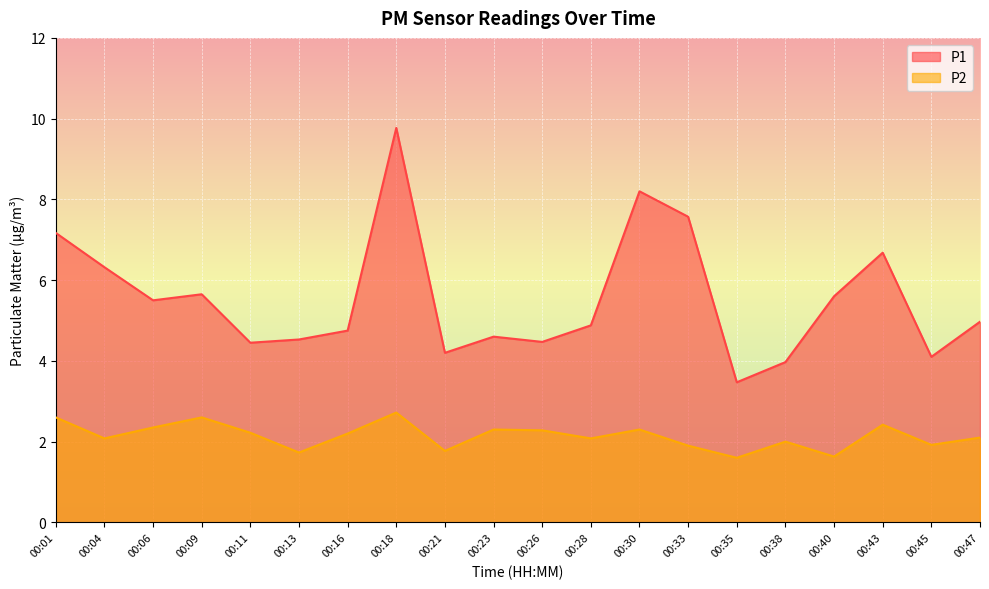

What are all the series names shown in the legend?

P1, P2